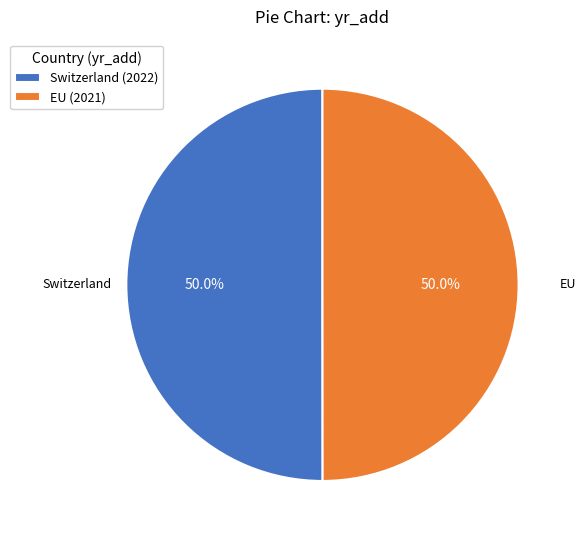

Approximately how many times larger is the value at EU compared to Switzerland?

1.0